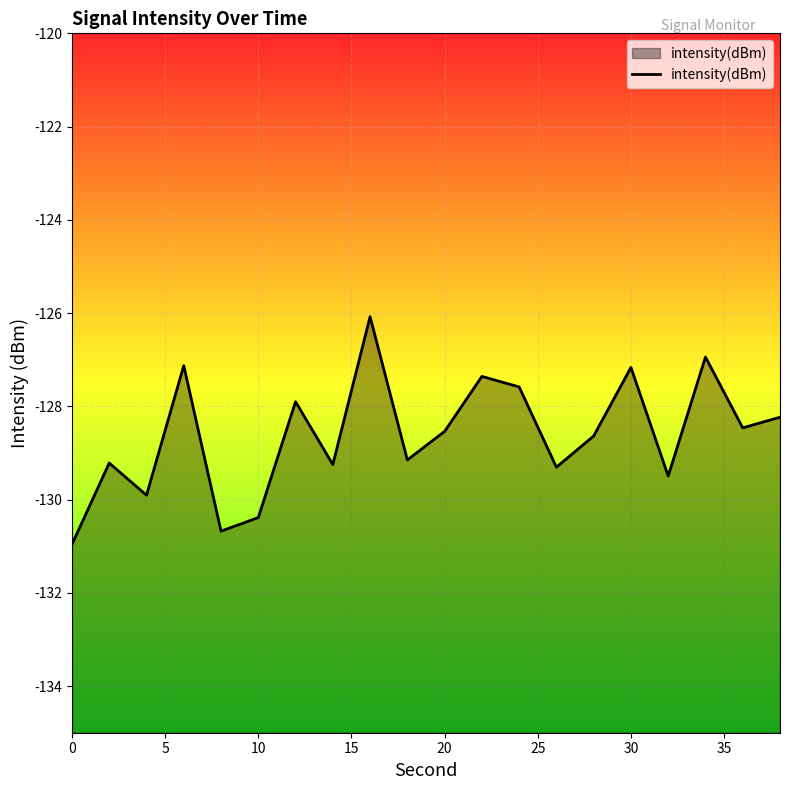

Read the value at 30.

-127.2